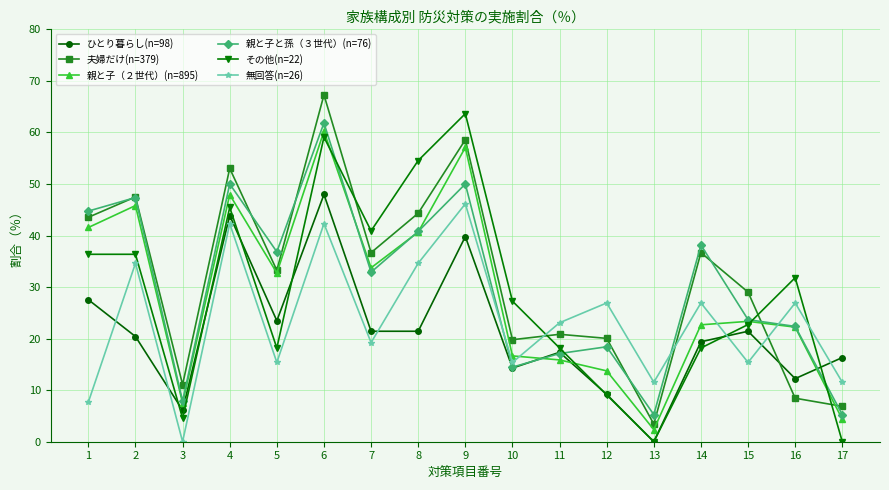

Is the value of 夫婦だけ(n=379) at 9 greater than the value of ひとり暮らし(n=98) at 13?

Yes